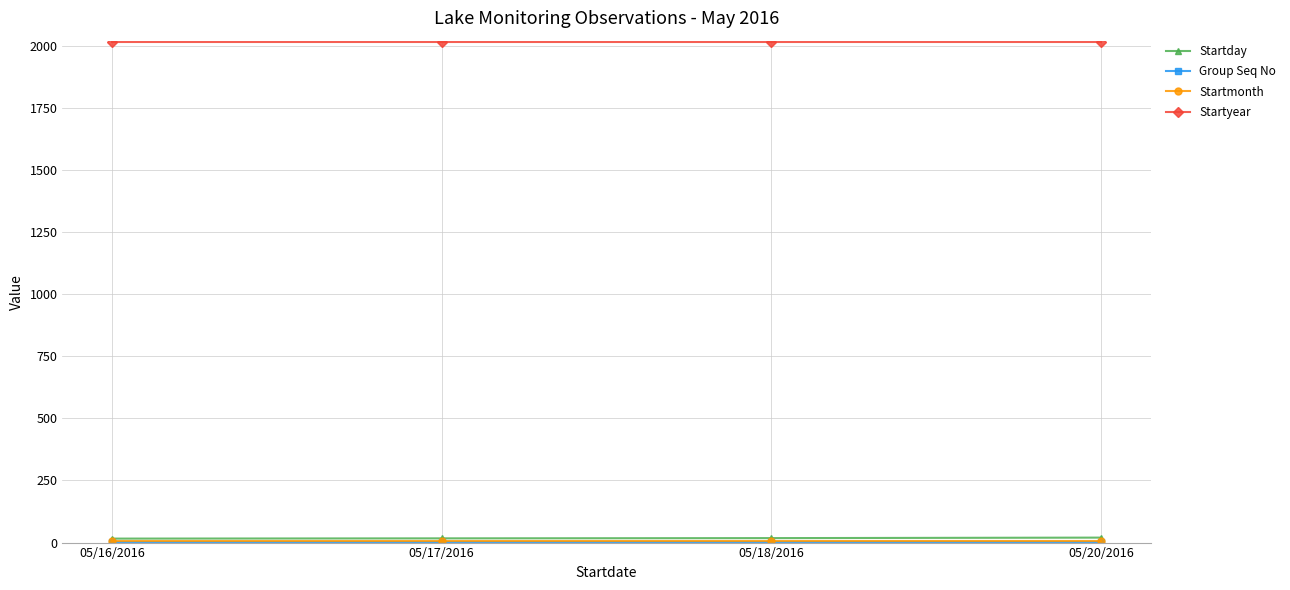

How many lines are shown in the chart?

4